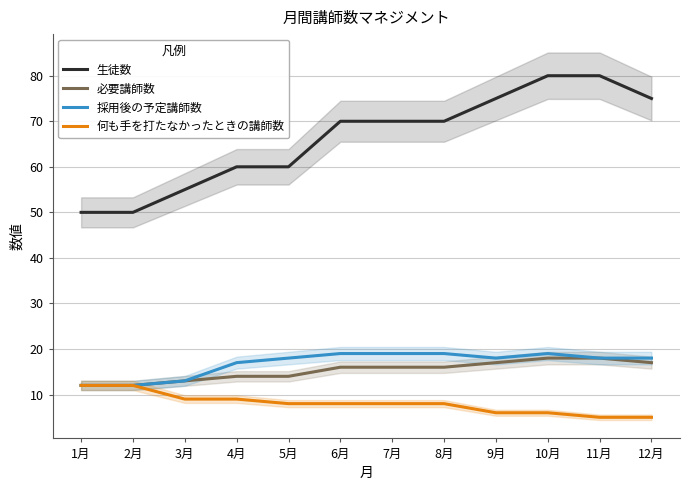

Reading left to right, transcribe all the data shown in this chart.

生徒数: 50	50	55	60	60	70	70	70	75	80	80	75
必要講師数: 12	12	13	14	14	16	16	16	17	18	18	17
採用後の予定講師数: 12	12	13	17	18	19	19	19	18	19	18	18
何も手を打たなかったときの講師数: 12	12	9	9	8	8	8	8	6	6	5	5